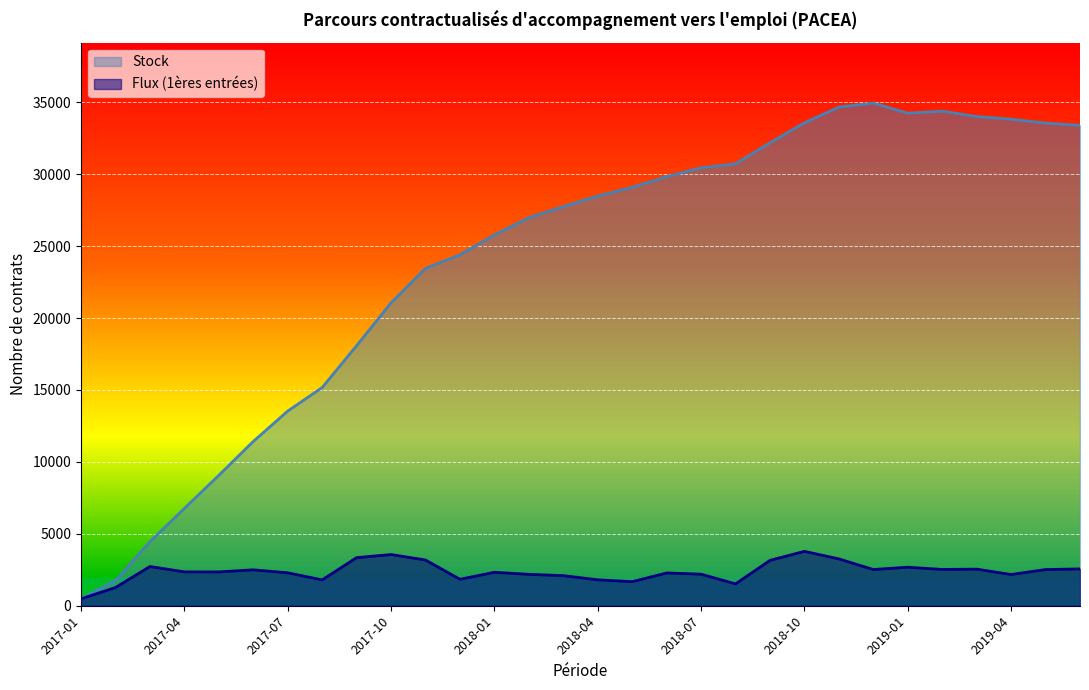

Between 2018-03 and 2018-11, which series saw the biggest shift?

Stock